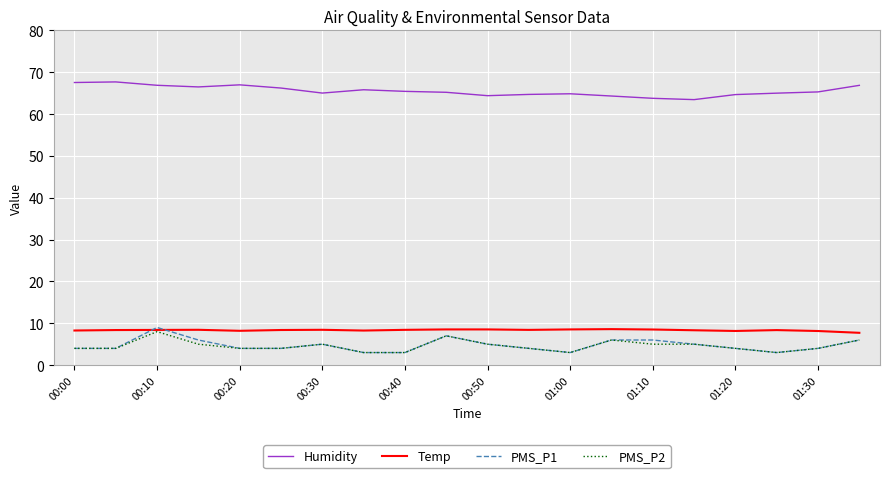

What is the lowest value of the PMS_P2 series?

3.0